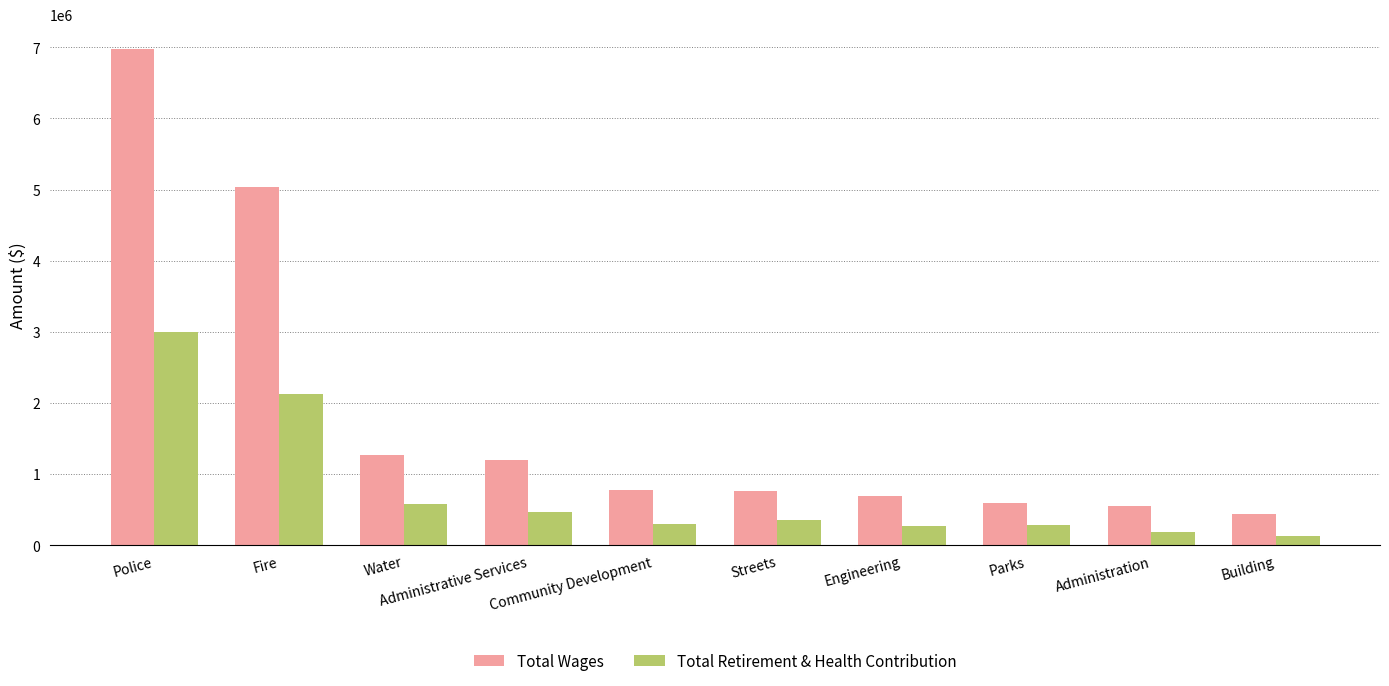

True or false: Total Wages has a value of 5042854 at Fire.

True